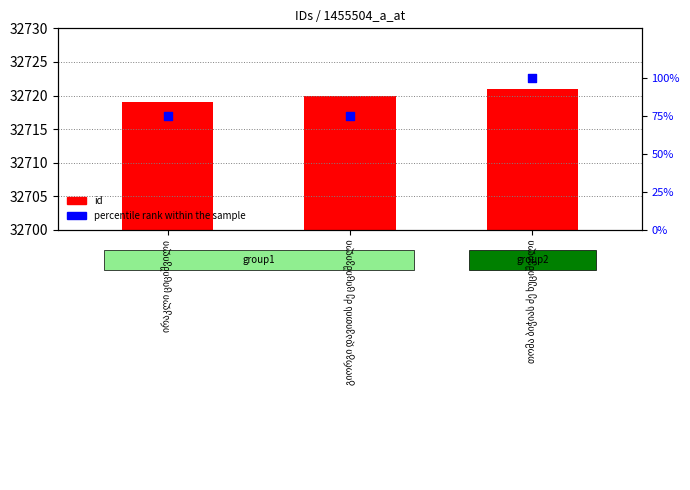

What are all the series names shown in the legend?

id, percentile rank within the sample